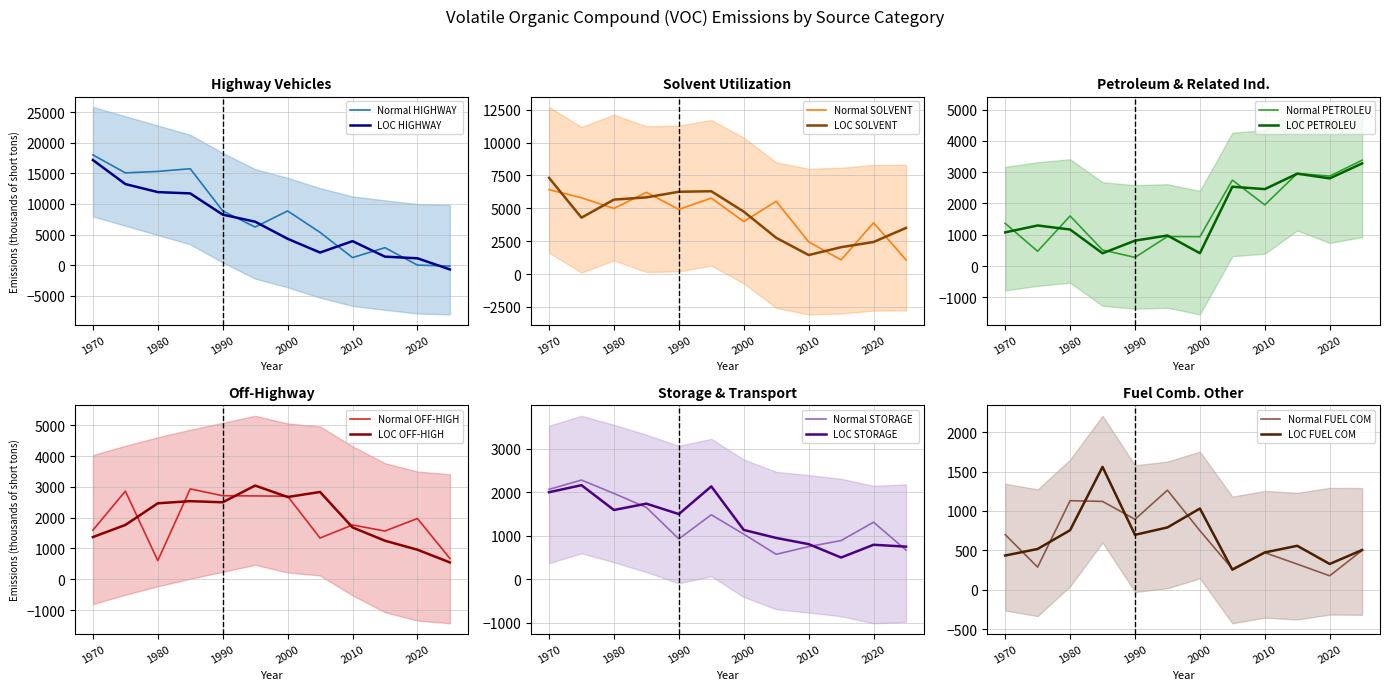

What is the highest value of the LOC PETROLEU series?

3278.7